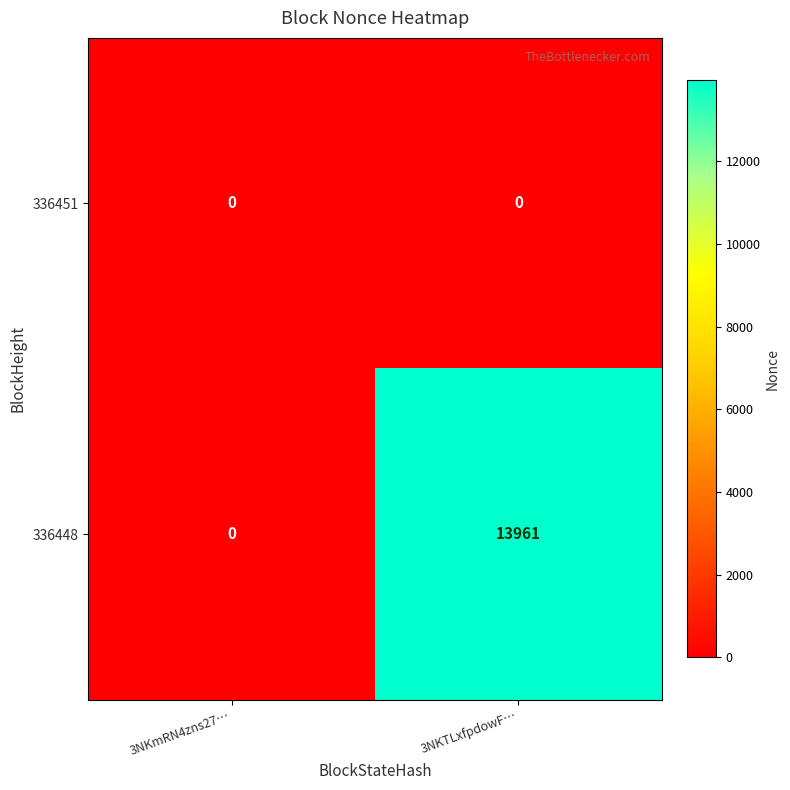

What is the greatest value displayed?

13961